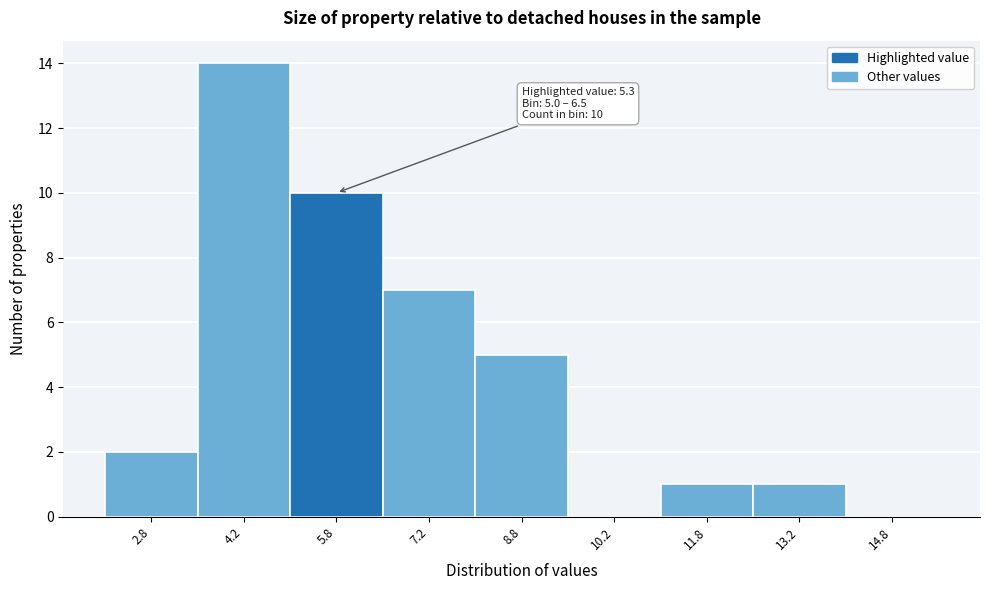

Over which range of the x-axis is the bar tallest?

3.5 to 5.0